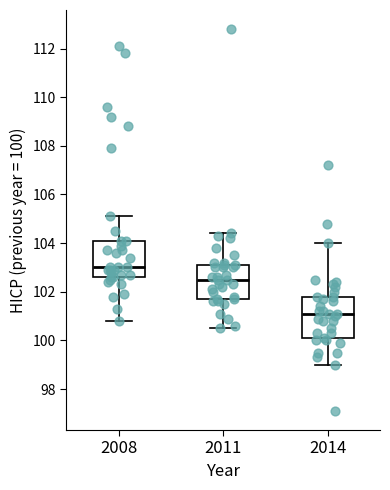

Reading left to right, transcribe this box plot: for each box, give where its median line is, the range the box spans, and where its two whiskers end, as read against the y-axis. The values are not printed on the chart, so give them approximately, as read against the axis.

2008: median 103.0, box 102.6 to 104.2, whiskers 100.8 to 105.2
2011: median 102.6, box 101.8 to 103.2, whiskers 100.6 to 104.4
2014: median 101.2, box 100.2 to 101.8, whiskers 99.0 to 104.0